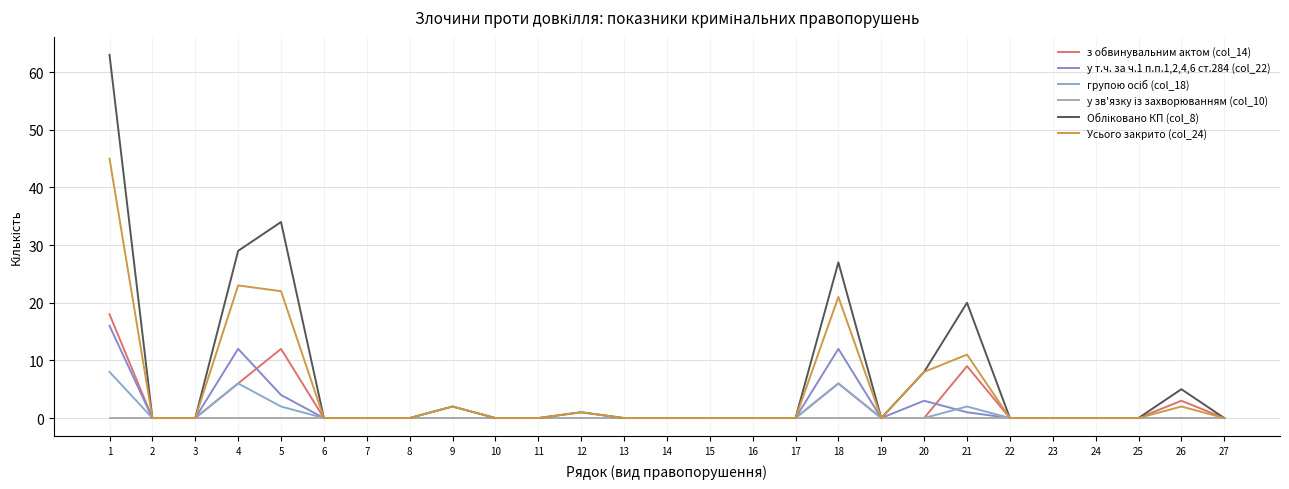

How many lines are shown in the chart?

6